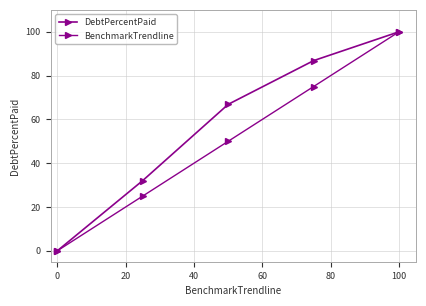

What is the average value of the BenchmarkTrendline series?

50.0